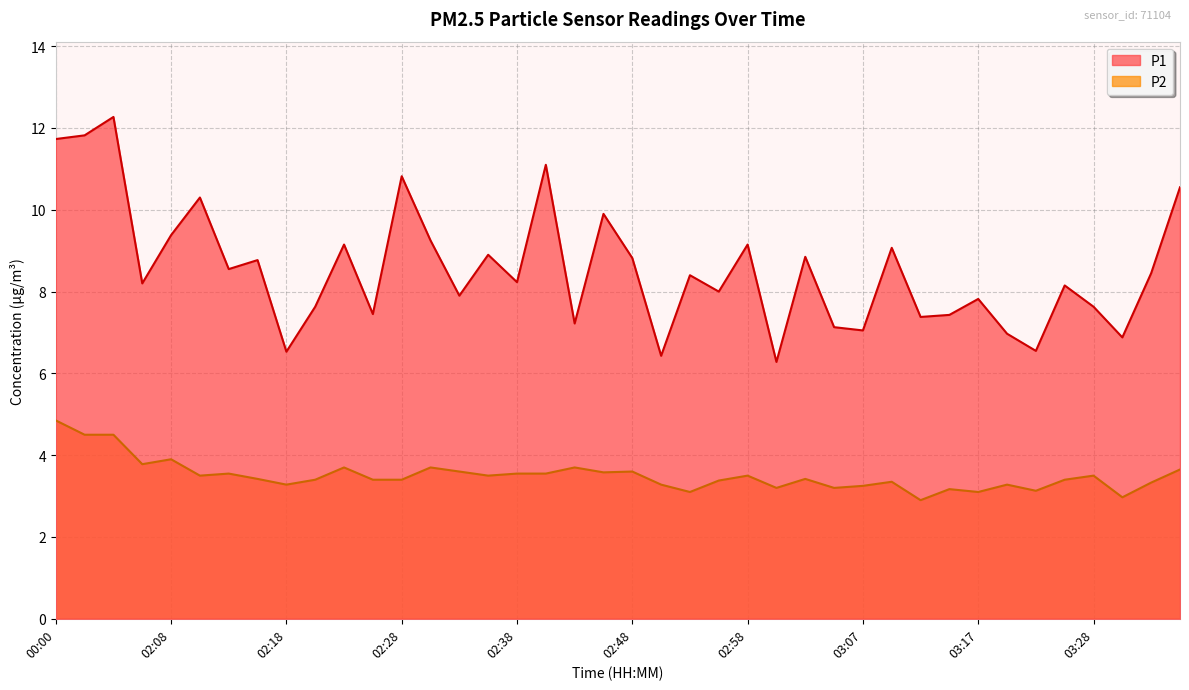

What is the sum of all P2 values?

140.1